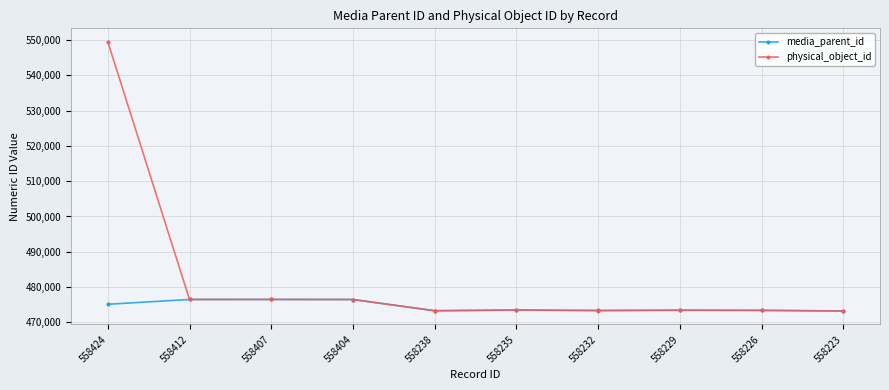

True or false: physical_object_id has a value of 139910 at 558407.

False